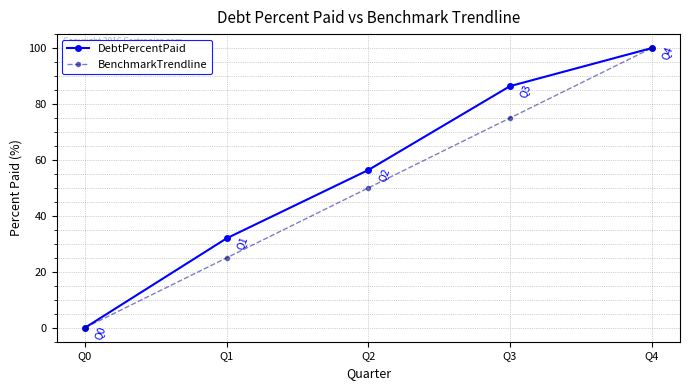

The DebtPercentPaid series shows 32.0 at Q1. True or false?

True